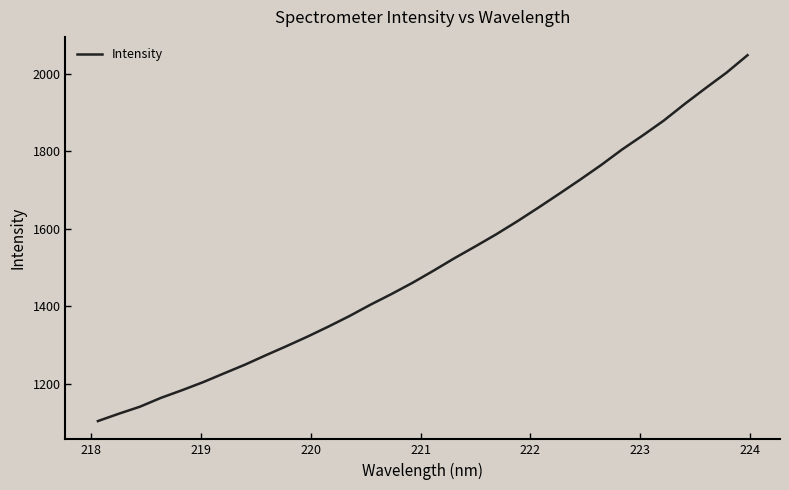

What is the maximum value shown in the chart?

2047.5